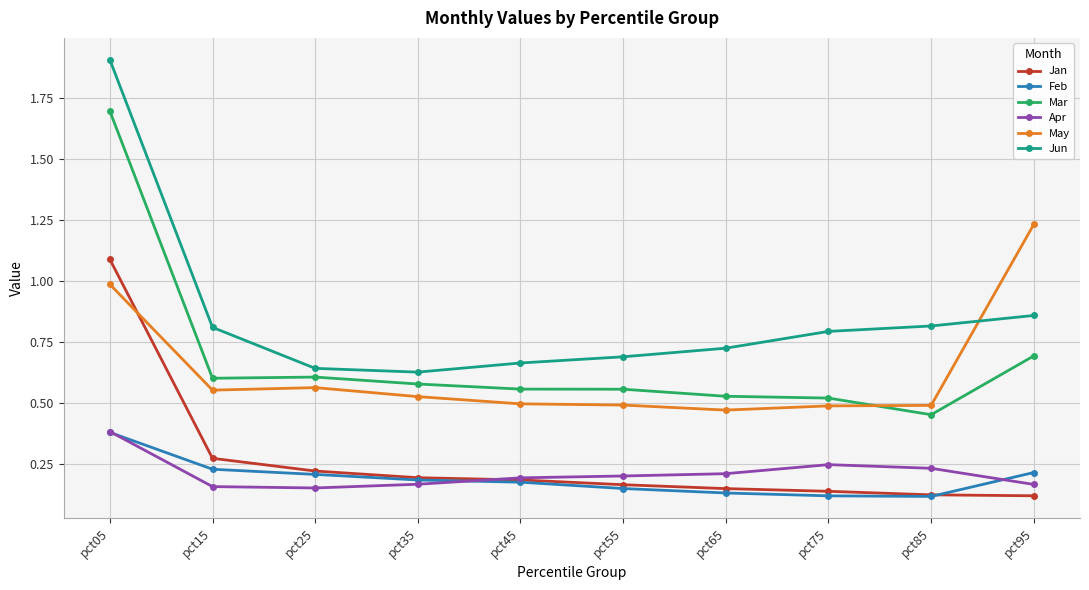

True or false: Feb and Jun intersect in this chart.

False